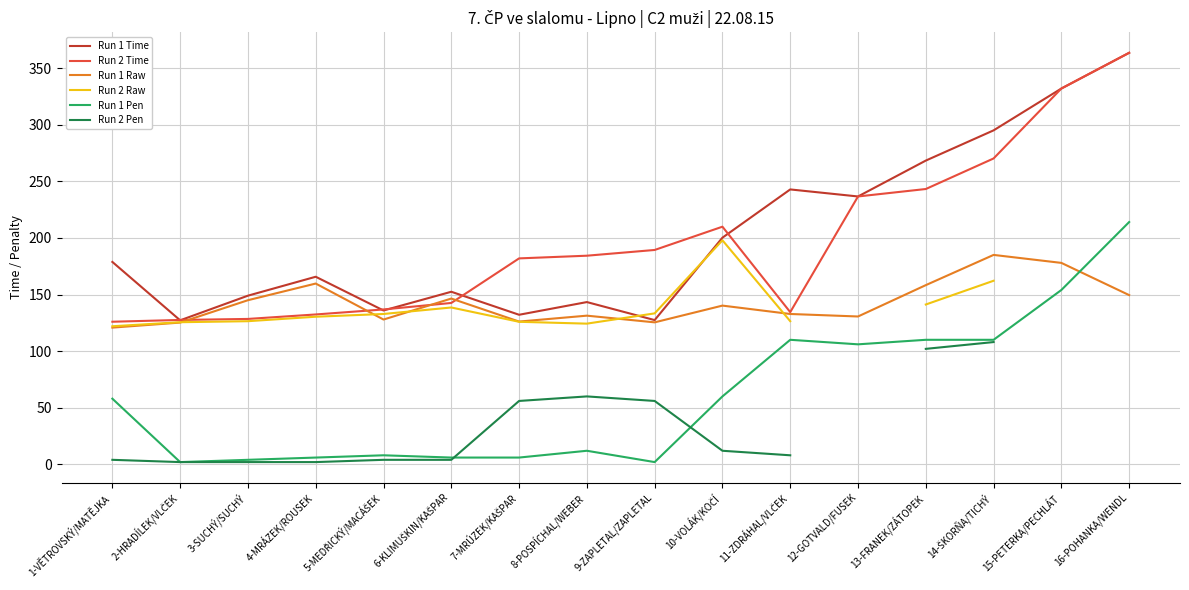

What is the highest value of the Run 2 Time series?

363.5